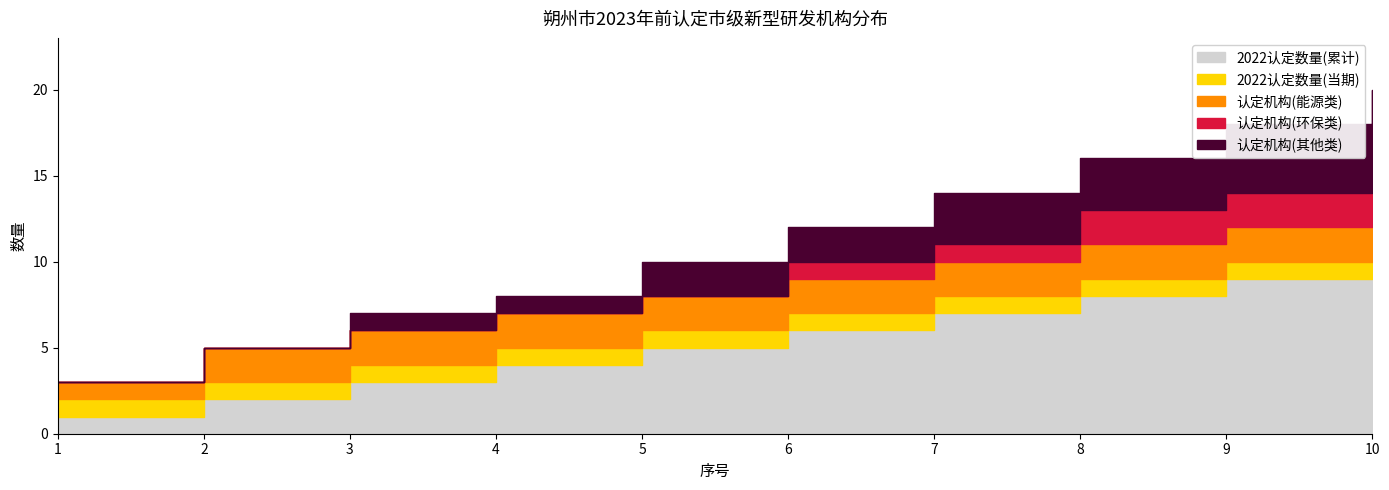

Rank the series by their maximum value, from highest to lowest.

2022认定数量(累计), 认定机构(其他类), 认定机构(能源类), 认定机构(环保类), 2022认定数量(当期)